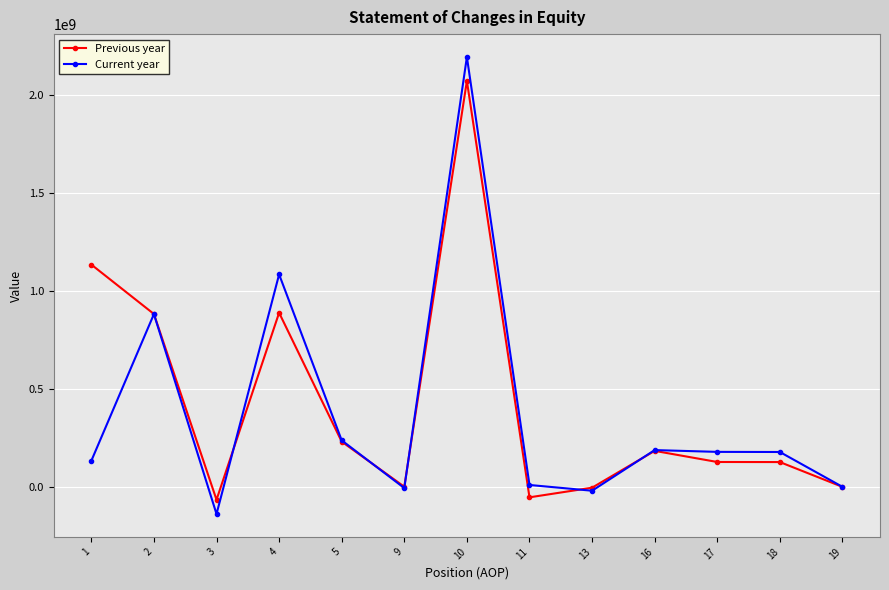

How many data points does each series have?

13